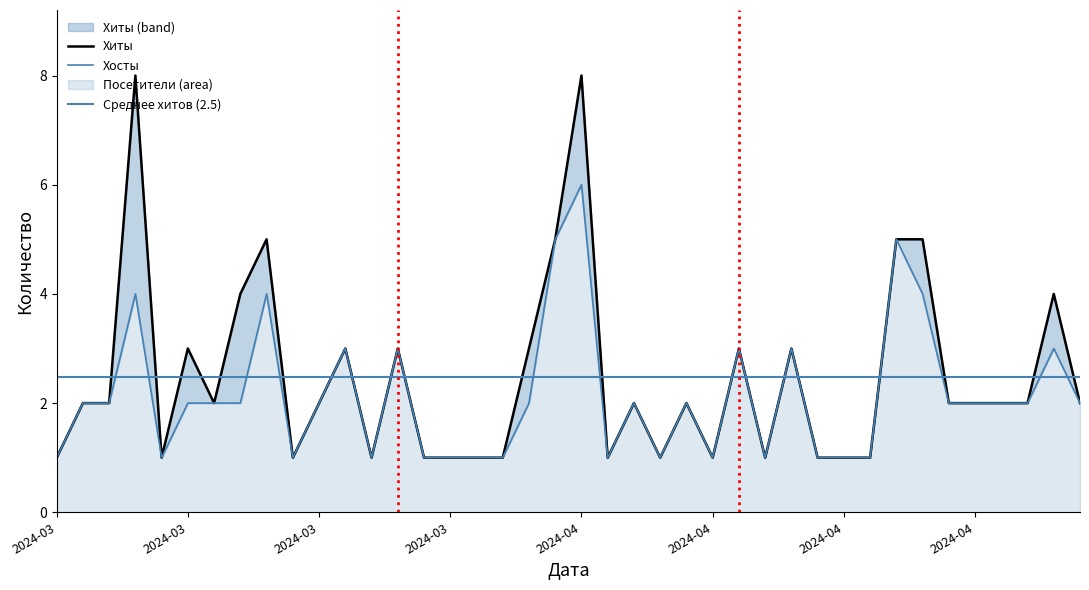

Between 2024-04-01 and 2024-03-28, which series saw the biggest shift?

Хиты